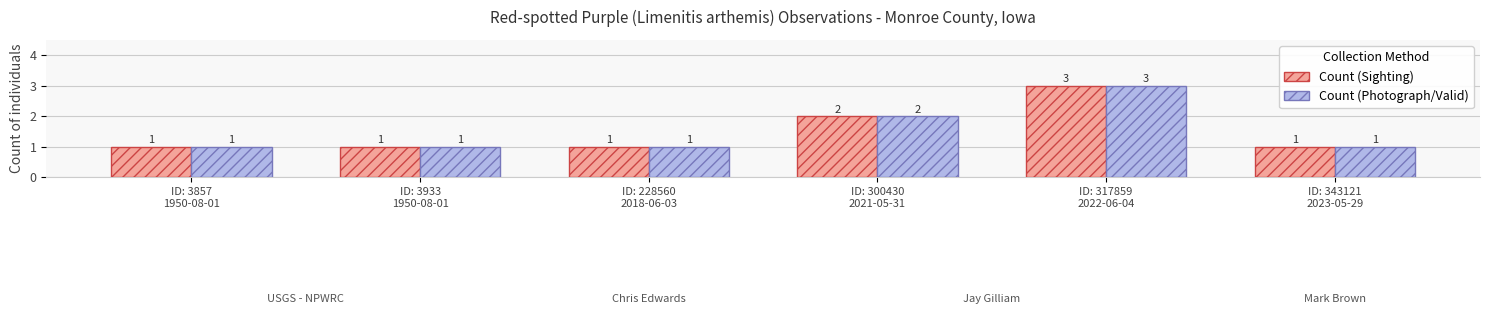

How many groups of bars are there?

6